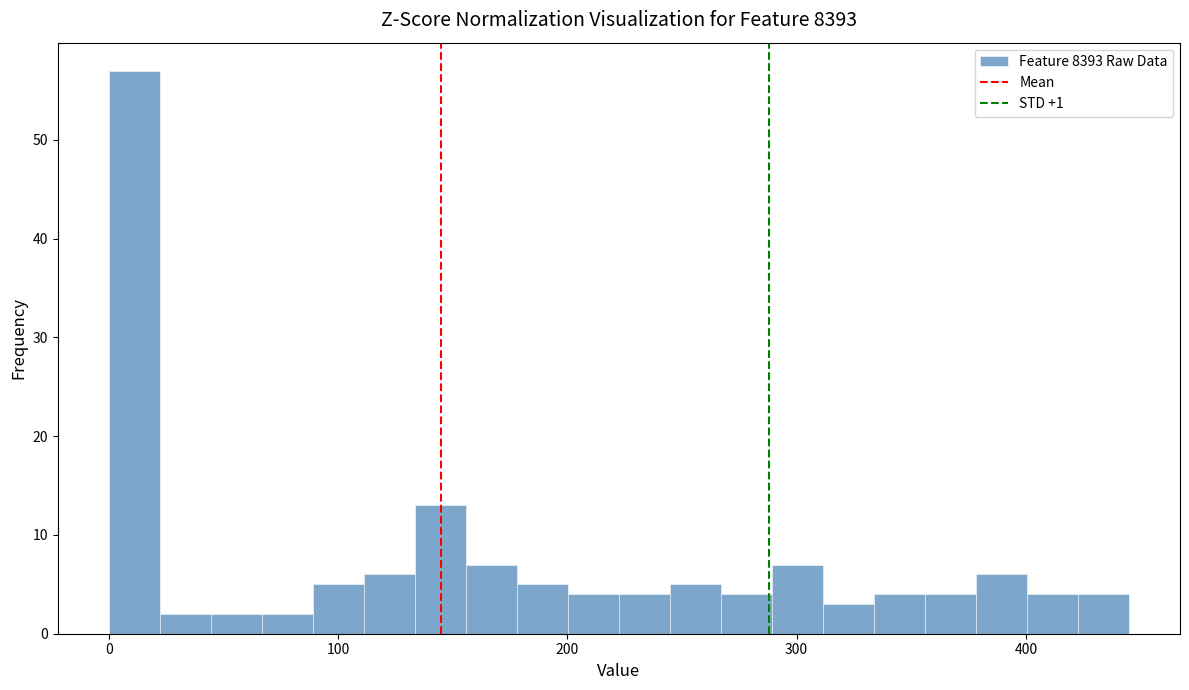

Around what value on the x-axis is the tallest bar? Give the approximate position of its centre, as read against the axis.

10